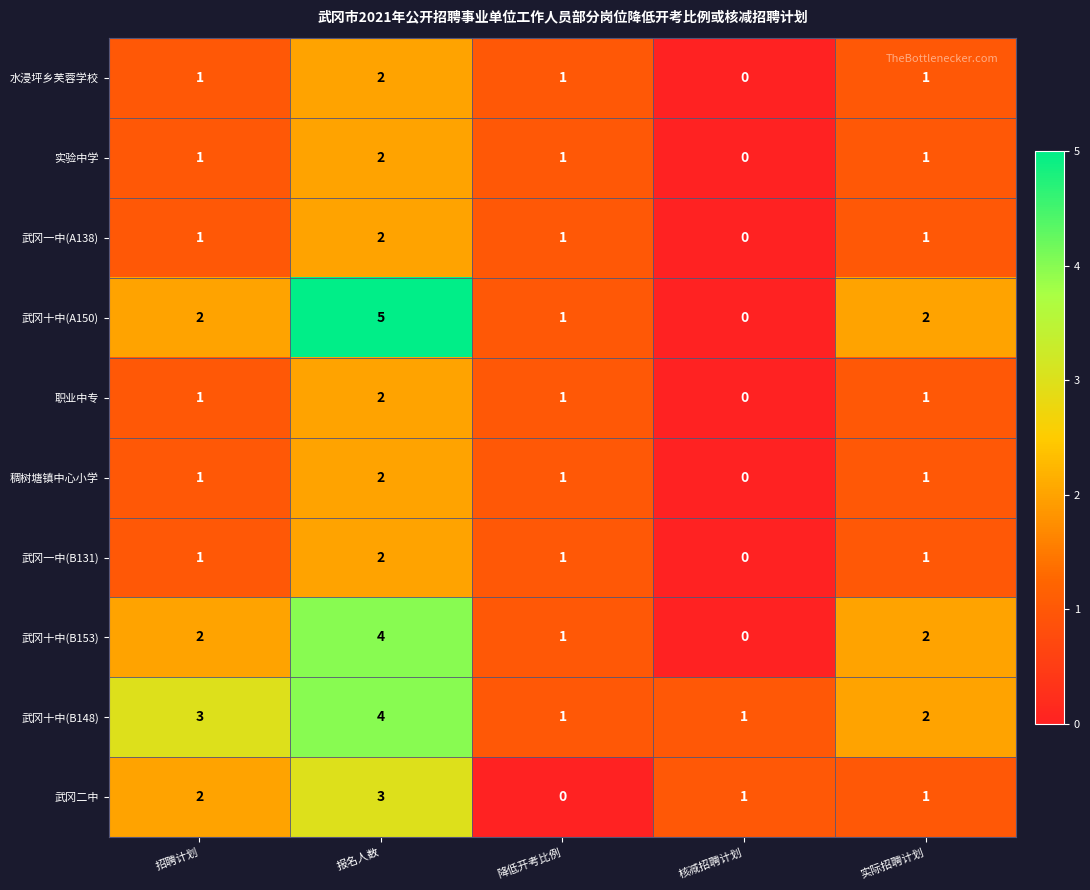

What is the sum of the 武冈一中(A138) values at 招聘计划 and 报名人数?

3